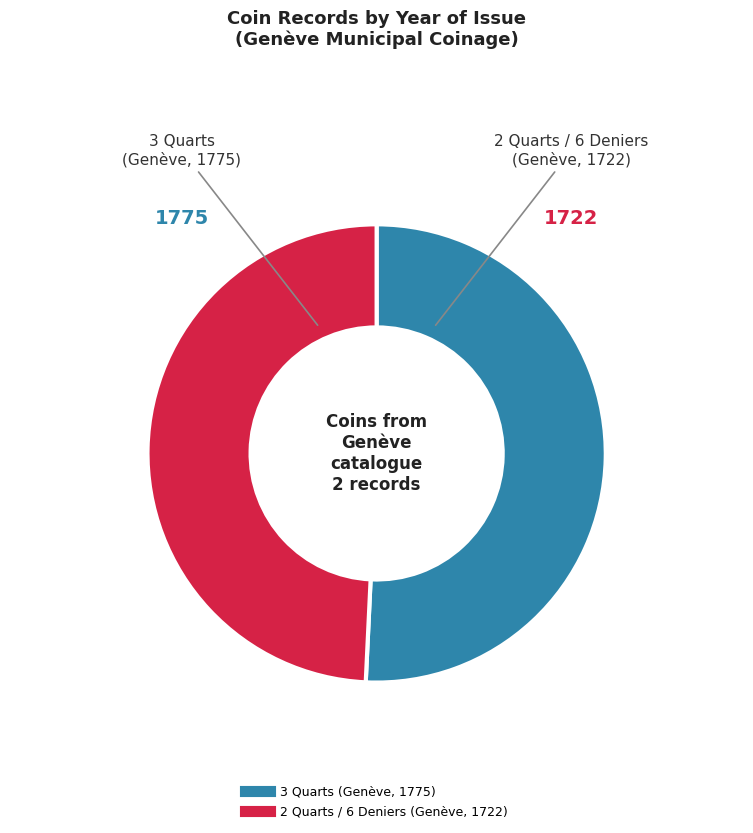

Rank the categories by value from highest to lowest.

3 Quarts (Genève, 1775), 2 Quarts / 6 Deniers (Genève, 1722)